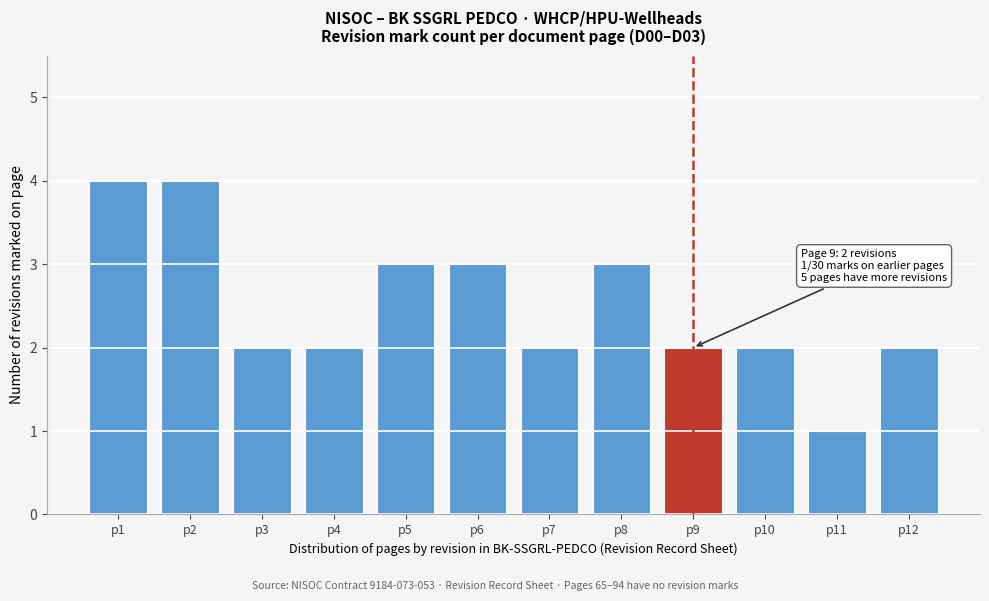

Reading left to right, list all the values displayed in this chart.

p1=4	p2=4	p3=2	p4=2	p5=3	p6=3	p7=2	p8=3	p9=2	p10=2	p11=1	p12=2